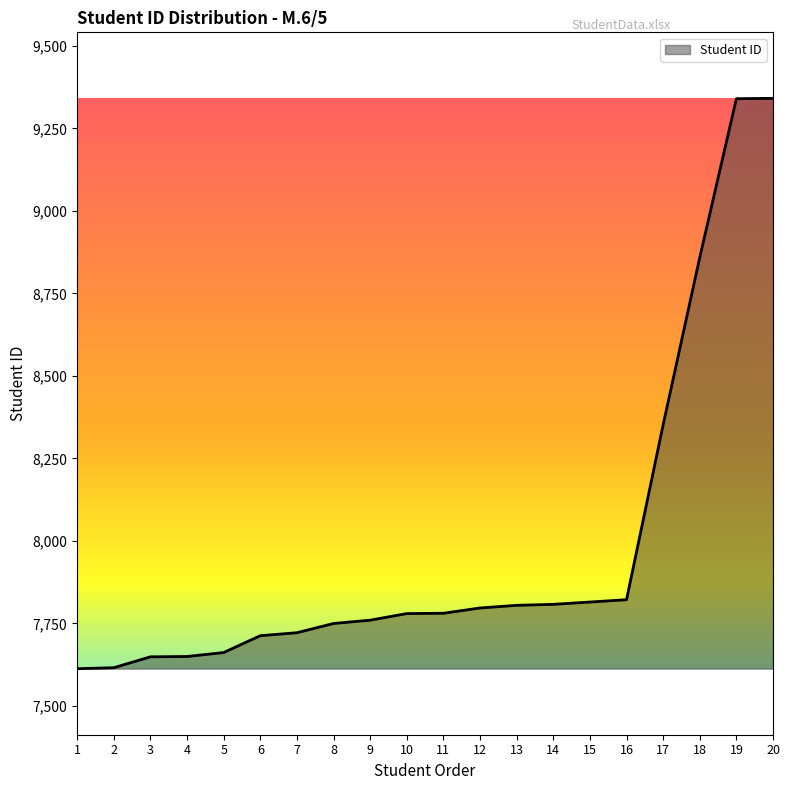

Does the chart have visible grid lines?

No